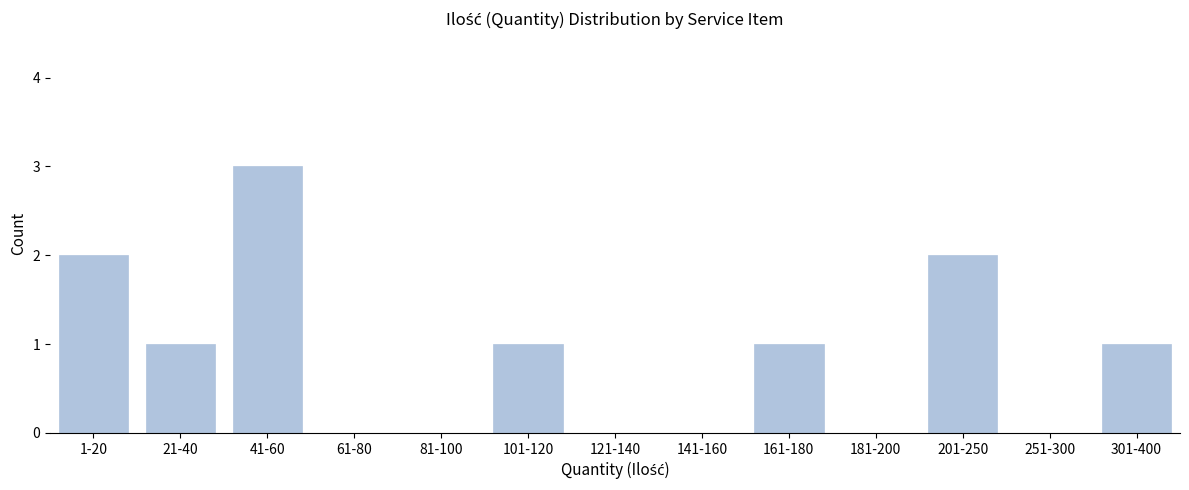

Reading left to right, extract all data points from this chart.

1-20=2	21-40=1	41-60=3	61-80=0	81-100=0	101-120=1	121-140=0	141-160=0	161-180=1	181-200=0	201-250=2	251-300=0	301-400=1